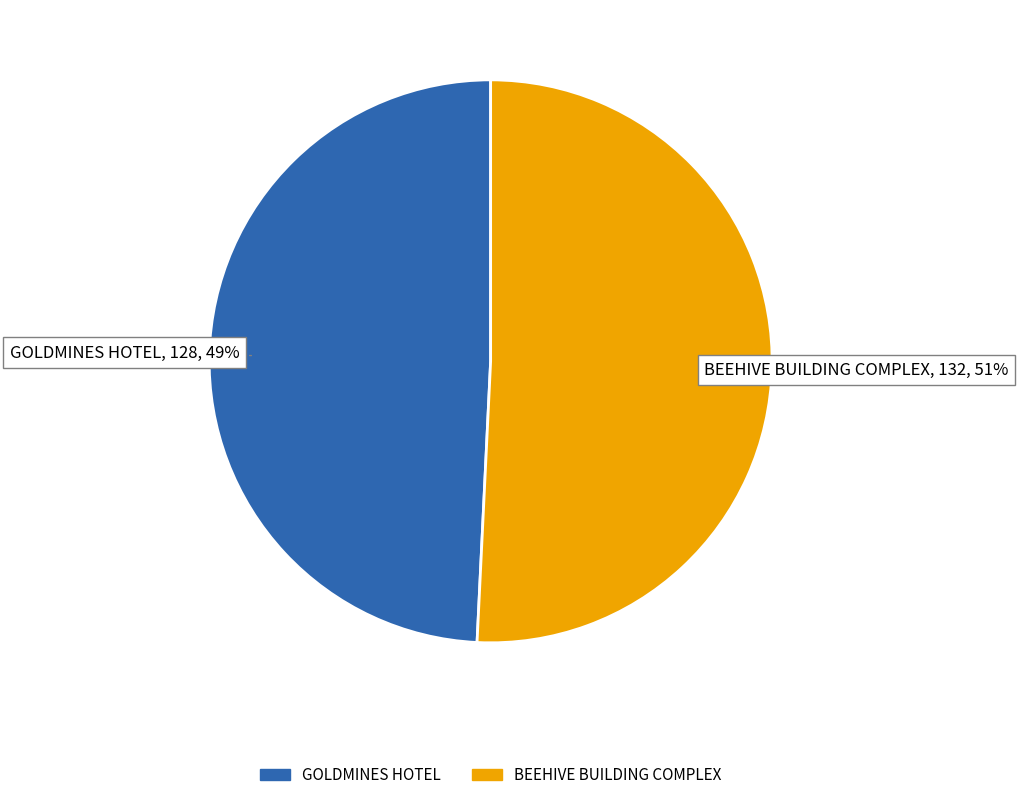

Is there a majority slice in this chart?

Yes